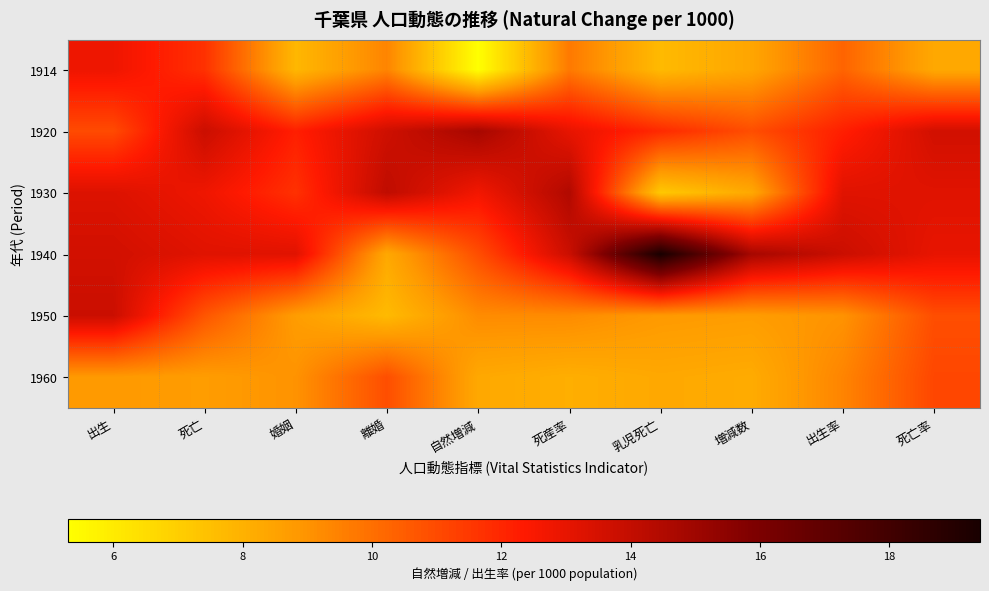

At which category is the sum across all series the highest?

出生